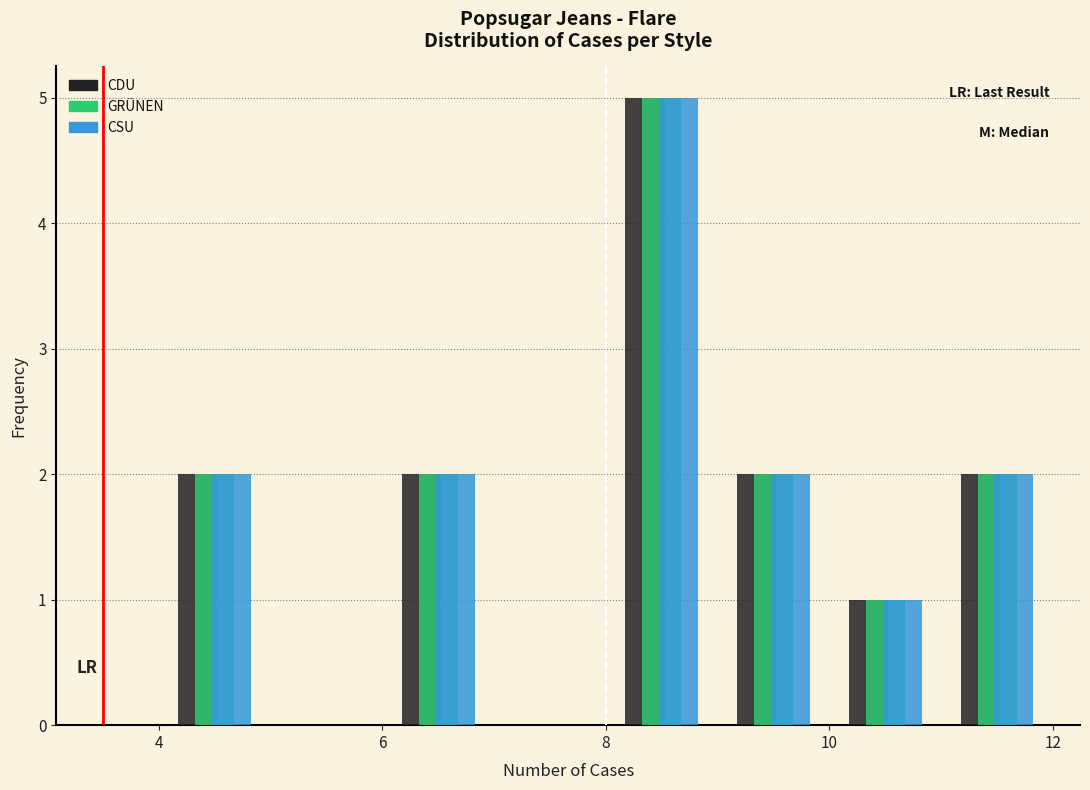

What is the height of the CDU bar covering 10 to 11 on the x-axis? The values are not printed on the chart, so give them approximately, as read against the axis.

1